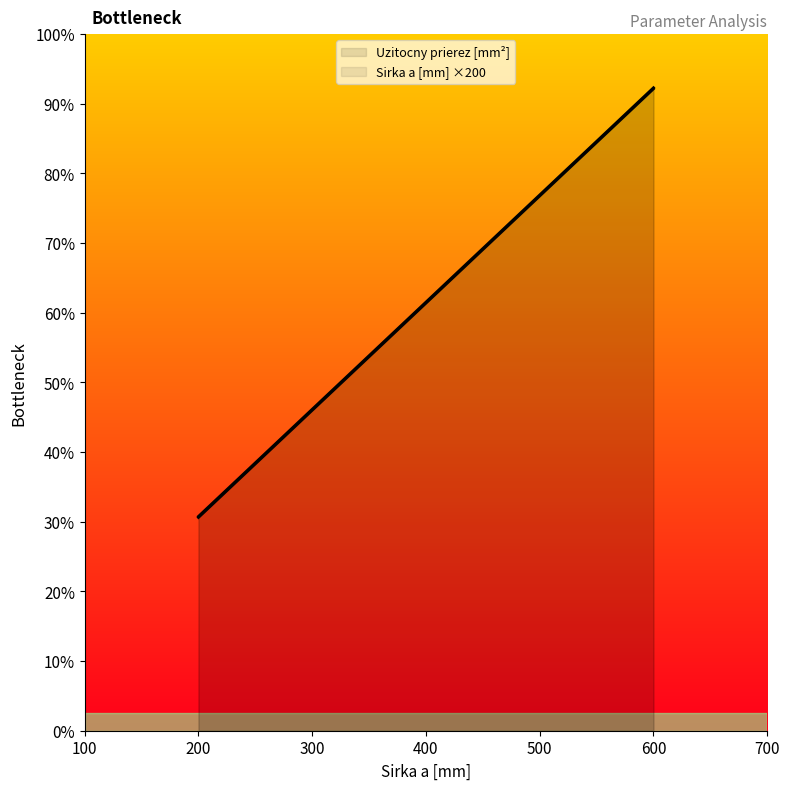

Which category has the highest value in the Sirka a [mm] ×200 series?

500